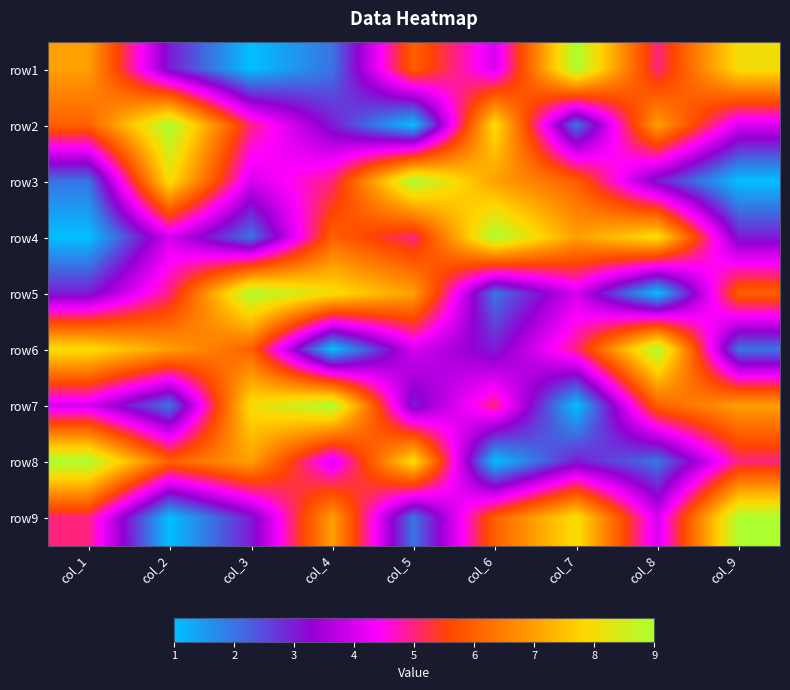

Between col_9 and col_5, which is larger?

col_9